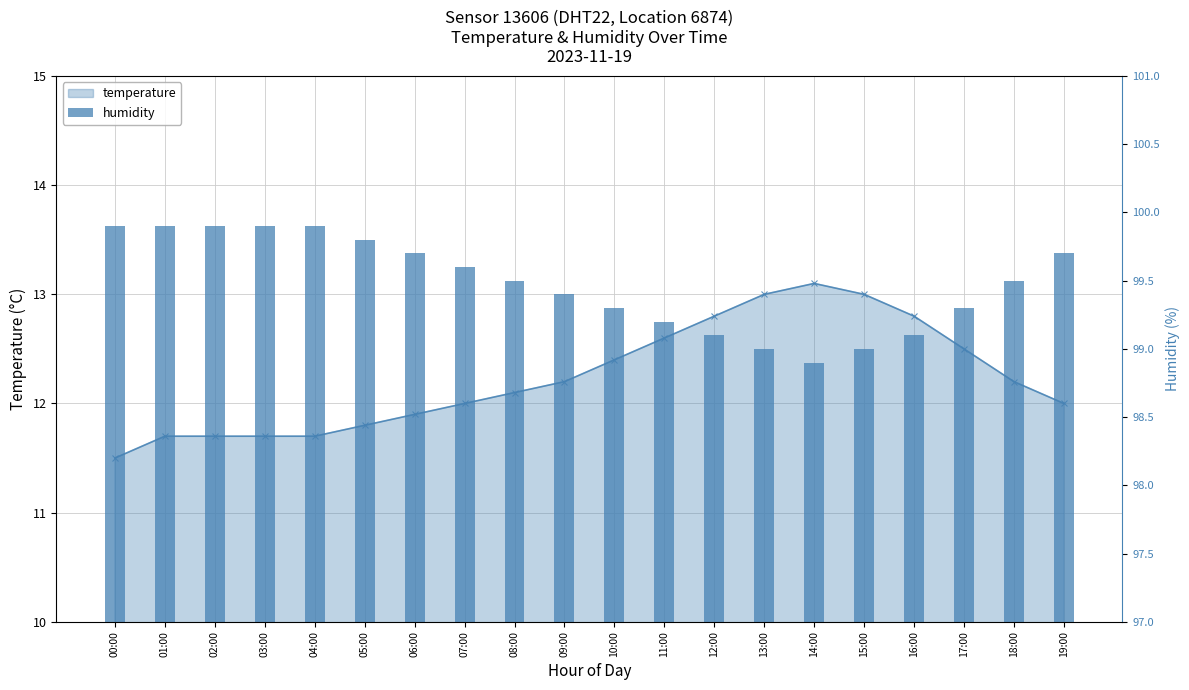

Between 02:00 and 08:00, which is larger?

02:00